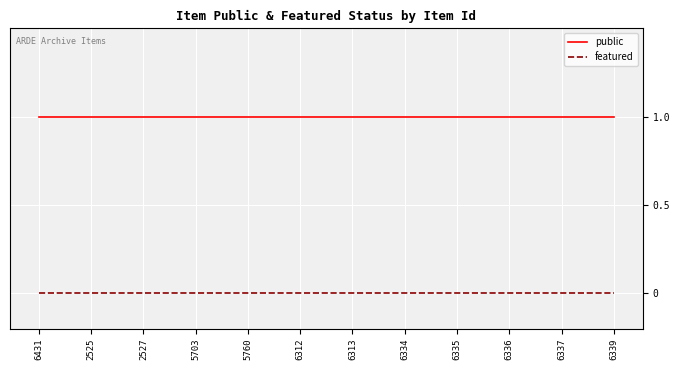

True or false: public has a value of 1 at 6335.

True